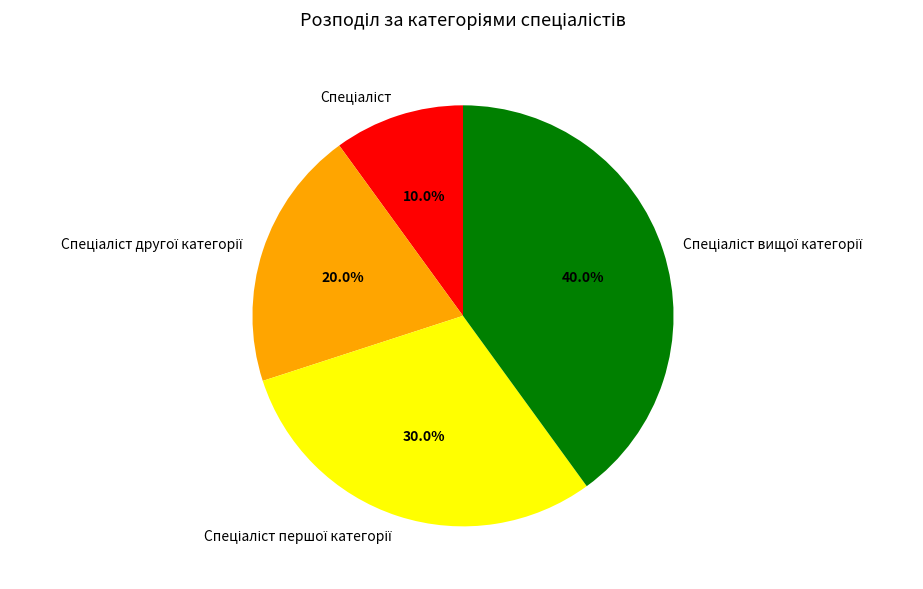

Is there any slice that represents more than half of the pie?

No